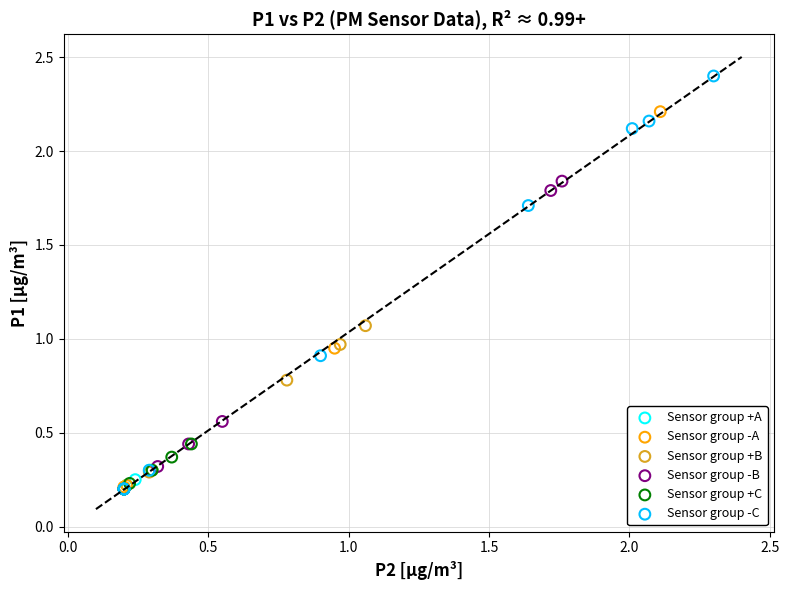

Which series reaches the maximum Y coordinate?

Sensor group -C